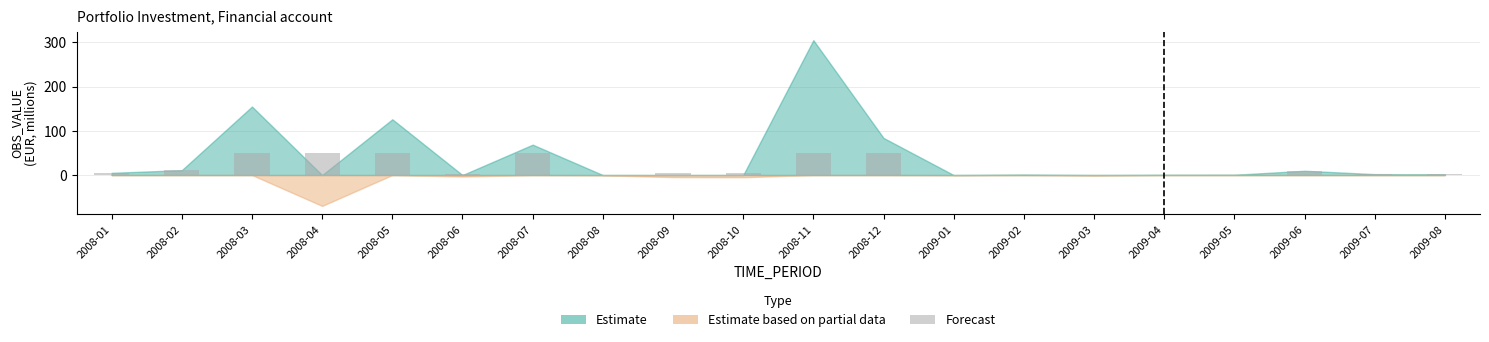

Is it true that the value at 2008-05 is 25.5?

False